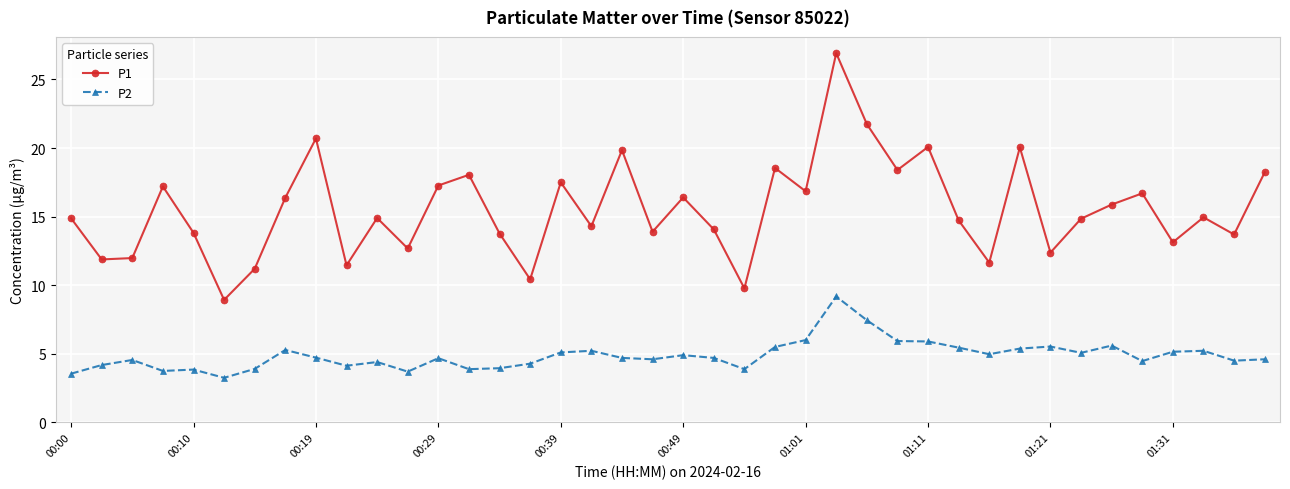

What is the sum of all P2 values?

195.1